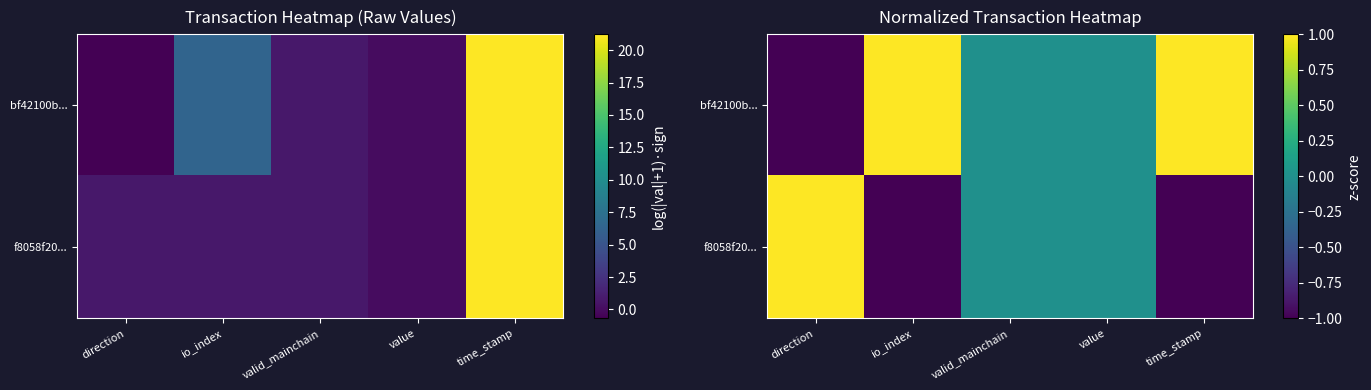

At which label does f8058f20... reach its peak?

direction